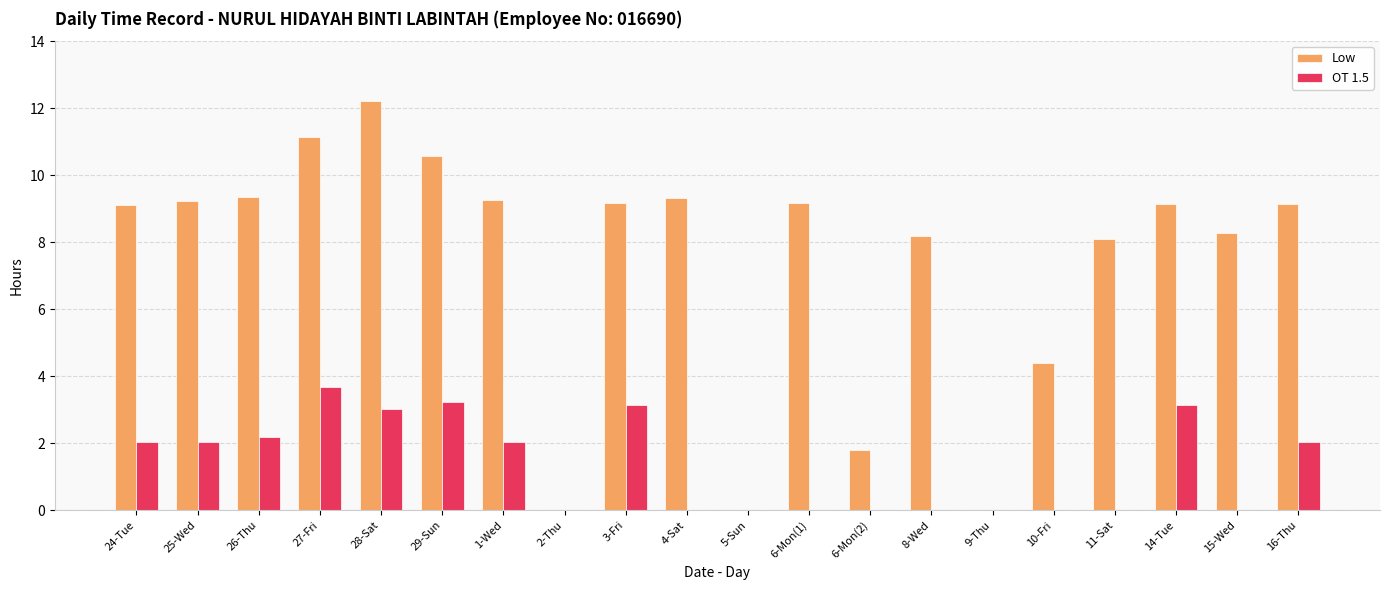

The value of Low at 6-Mon(2) is 1.8. True or false?

True